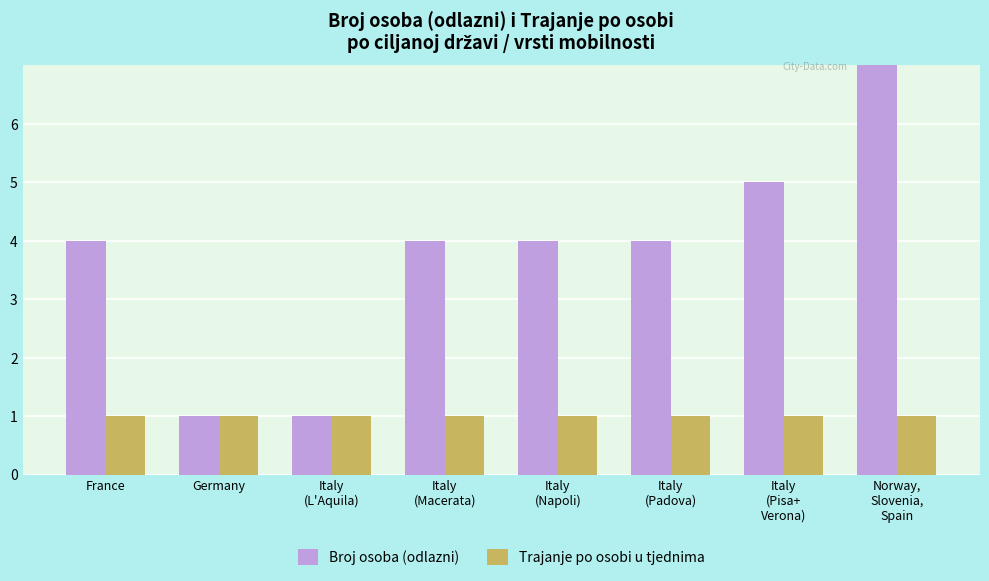

Which series changed the most between France and Italy
(Pisa+
Verona)?

Broj osoba (odlazni)